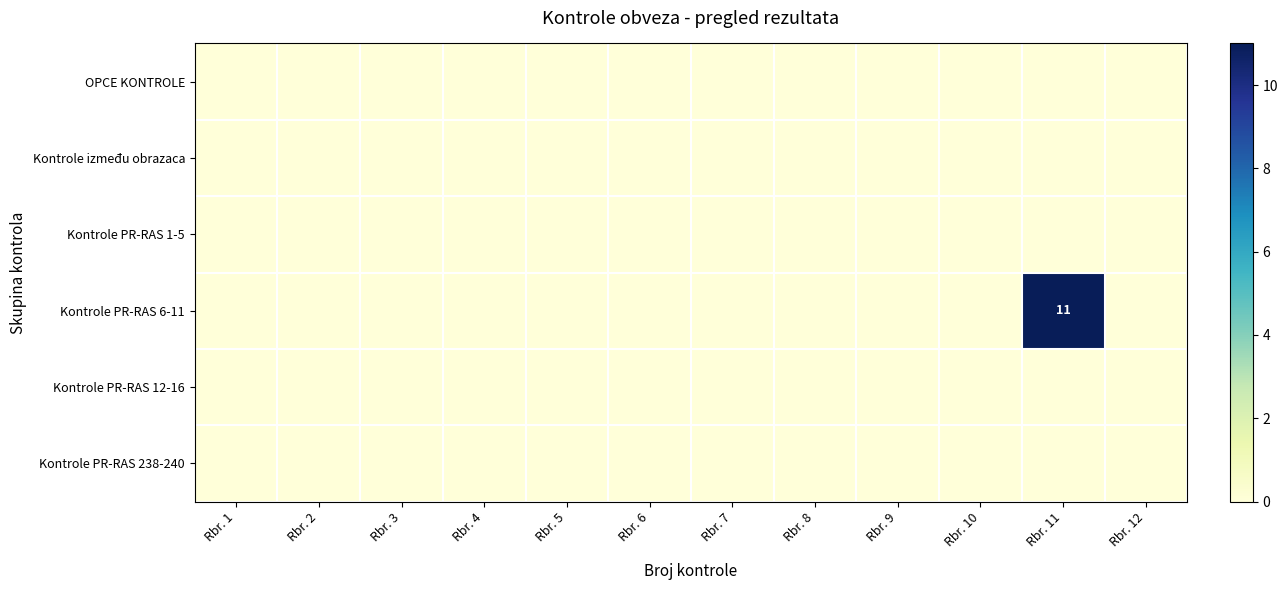

Is it true that Kontrole PR-RAS 6-11 equals 8 at Rbr. 1?

False